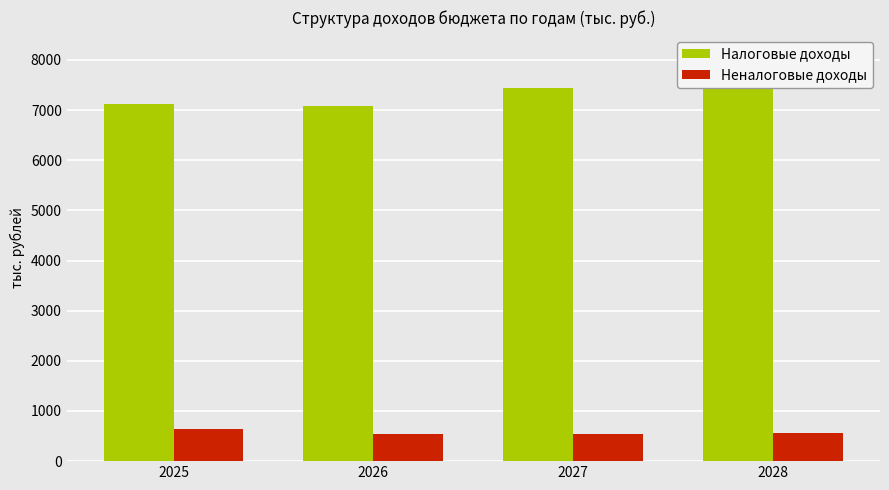

Does the chart contain any negative values?

No